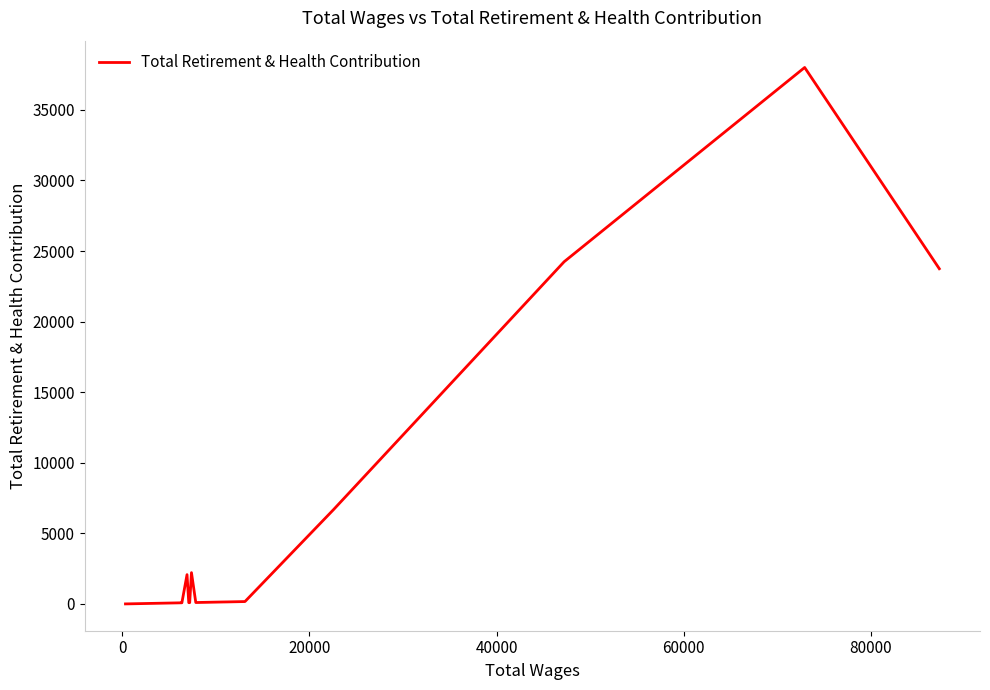

What is the difference between the maximum and minimum values?

38001